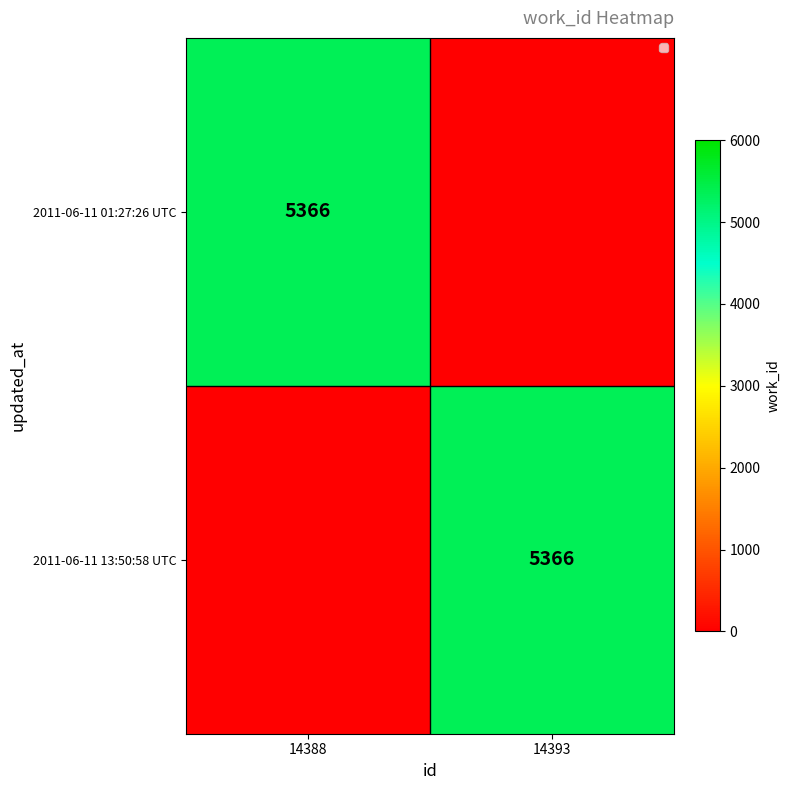

Is it true that the value at 14388 is -3039?

False